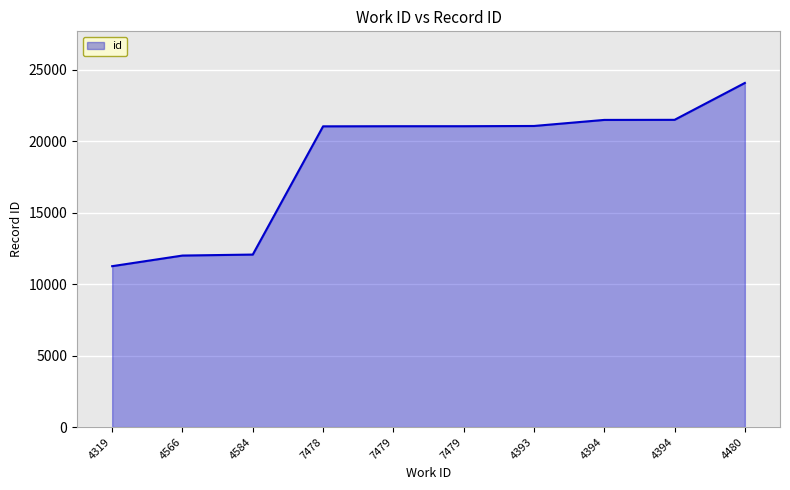

Rank the categories by value from lowest to highest.

4319, 4566, 4584, 7478, 7479, 7479, 4393, 4394, 4394, 4480